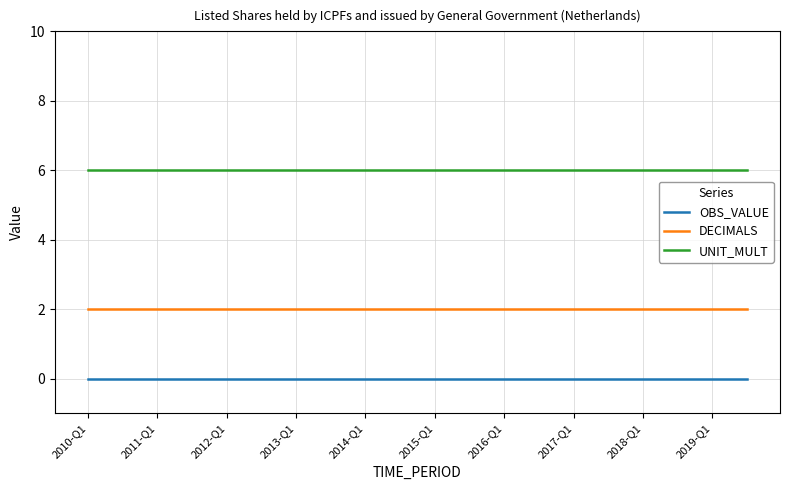

What is the lowest value of the UNIT_MULT series?

6